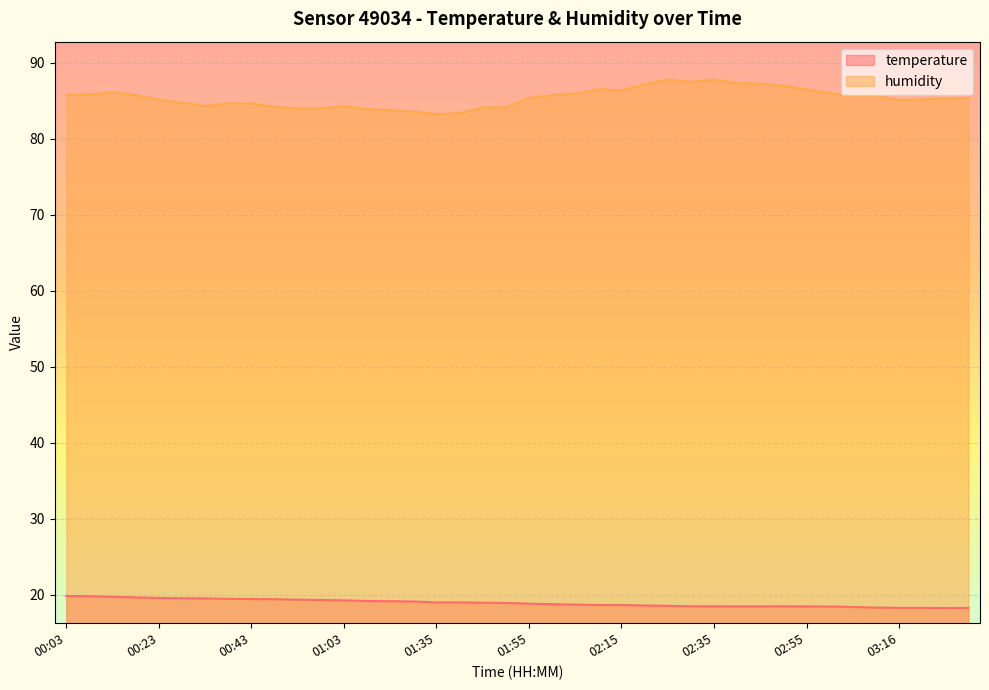

Where is humidity nearest to the value 85?

03:16